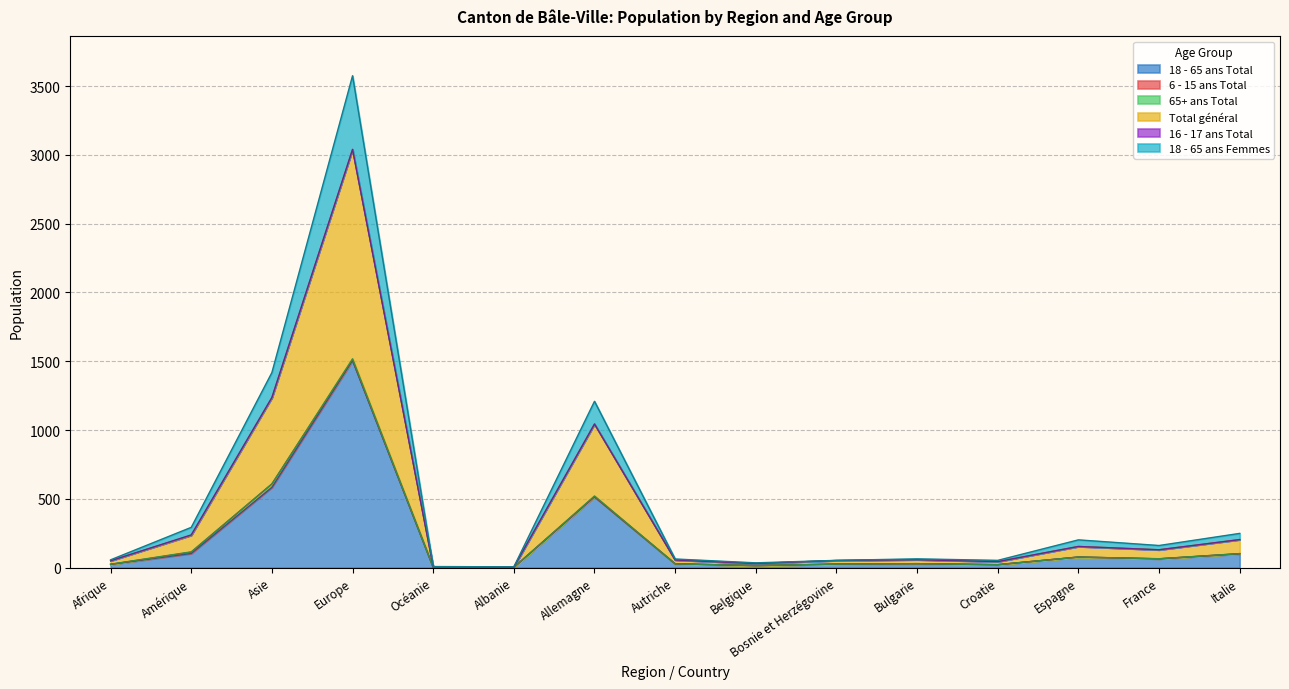

List the labels in order of 18 - 65 ans Femmes value, smallest first.

Albanie, Océanie, Belgique, Bosnie et Herzégovine, Croatie, Afrique, Autriche, Bulgarie, France, Espagne, Italie, Amérique, Allemagne, Asie, Europe